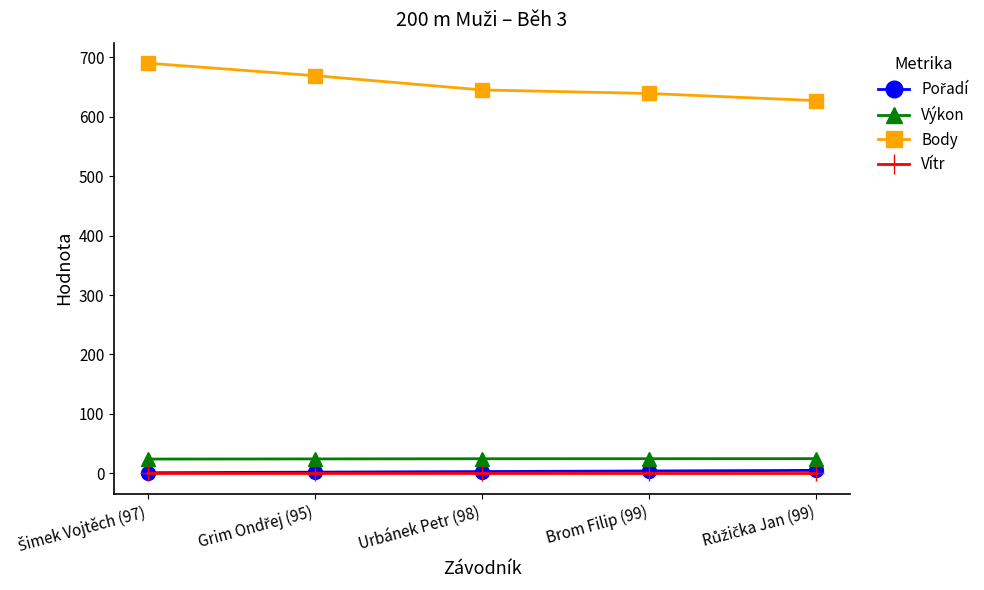

True or false: Výkon and Body intersect in this chart.

False